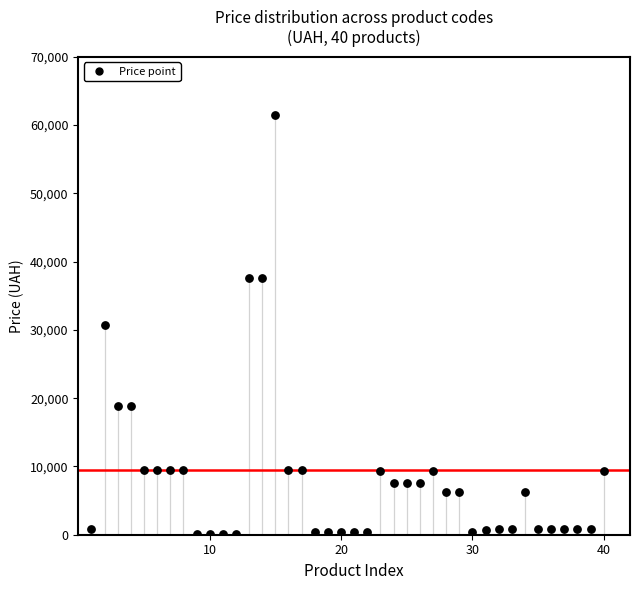

What is the range of Y values (max minus min)?

61377.2